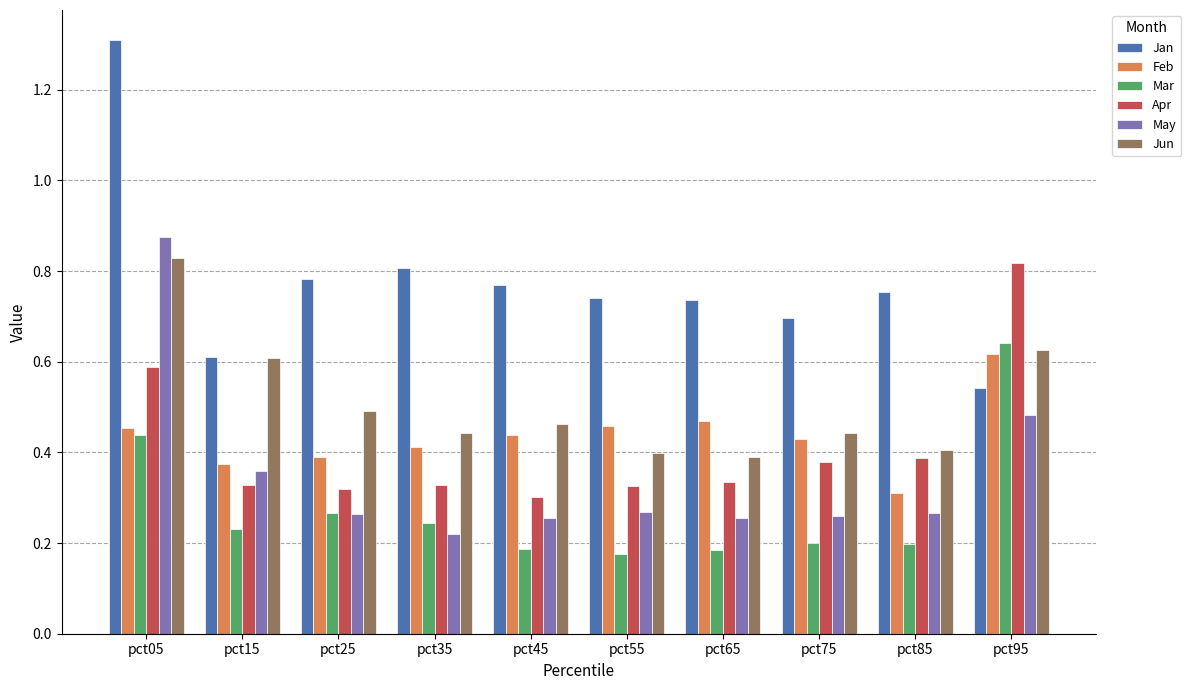

Is it true that Mar equals 0.2 at pct15?

True